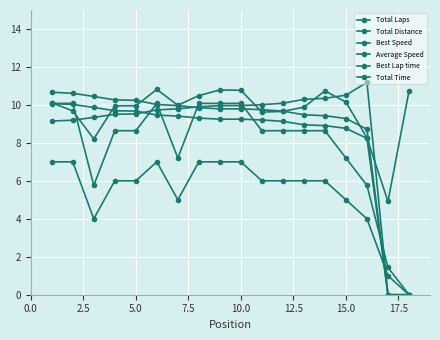

How many lines are shown in the chart?

6